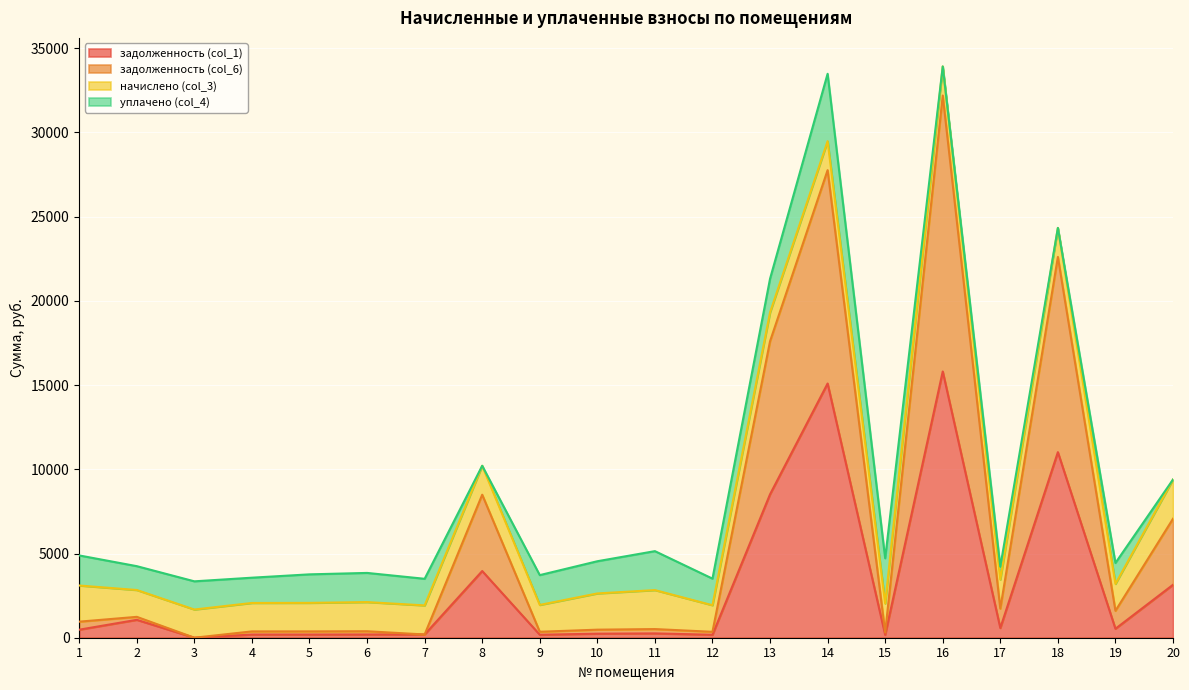

What is the average value of the задолженность (col_6) series?

6228.9